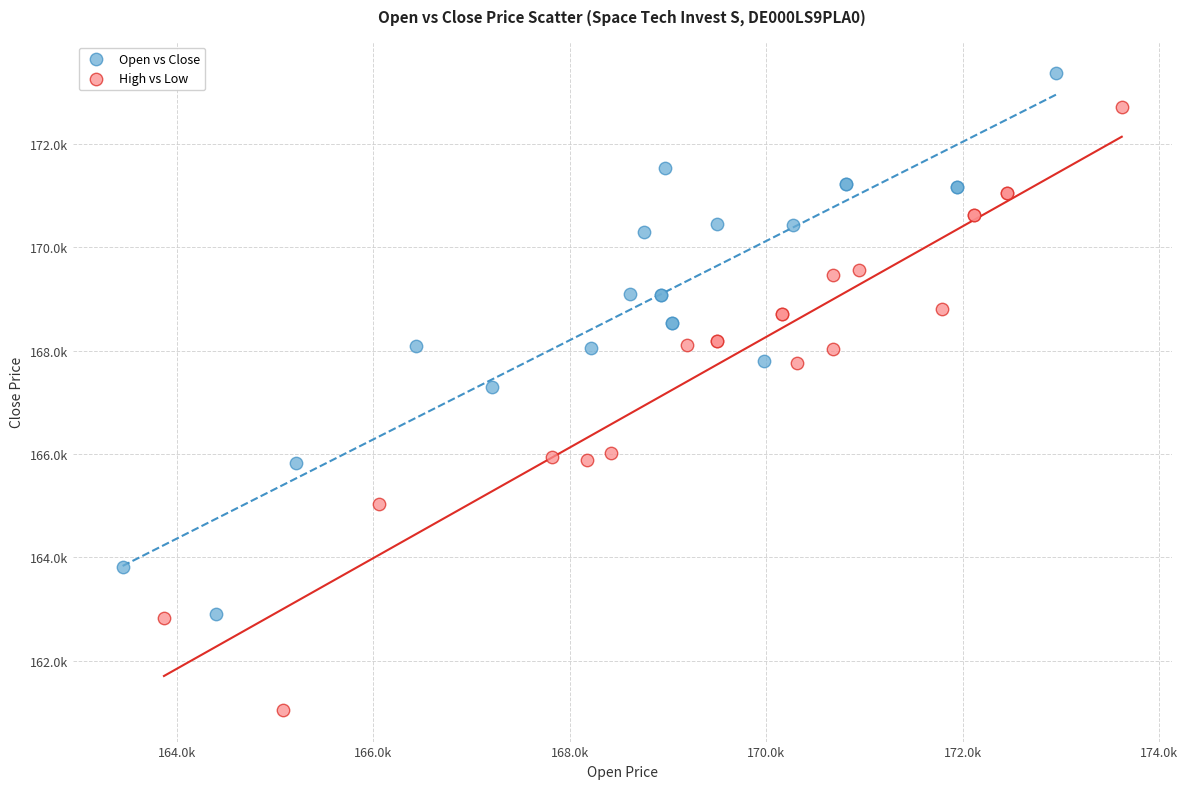

What are all the series names shown in the legend?

Open vs Close, High vs Low